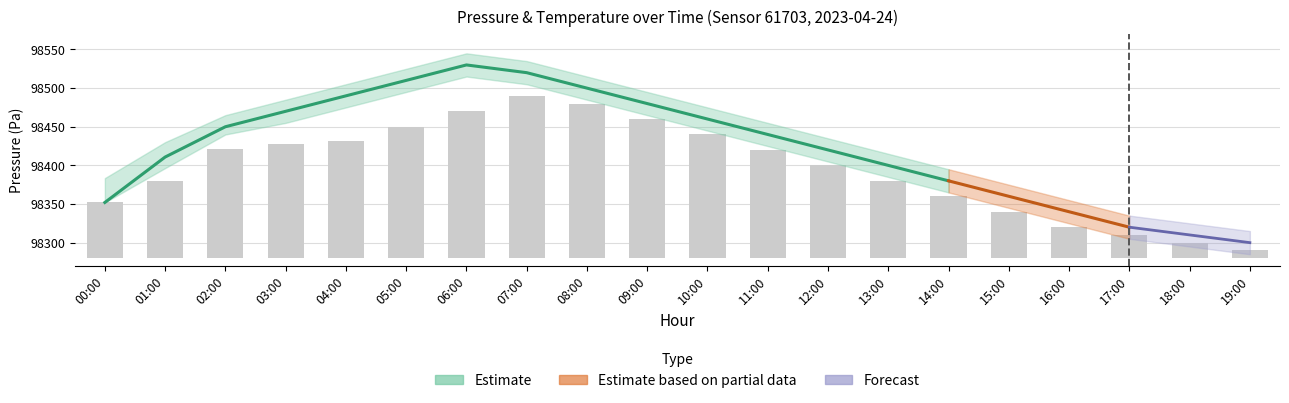

How many categories are shown in the chart?

20